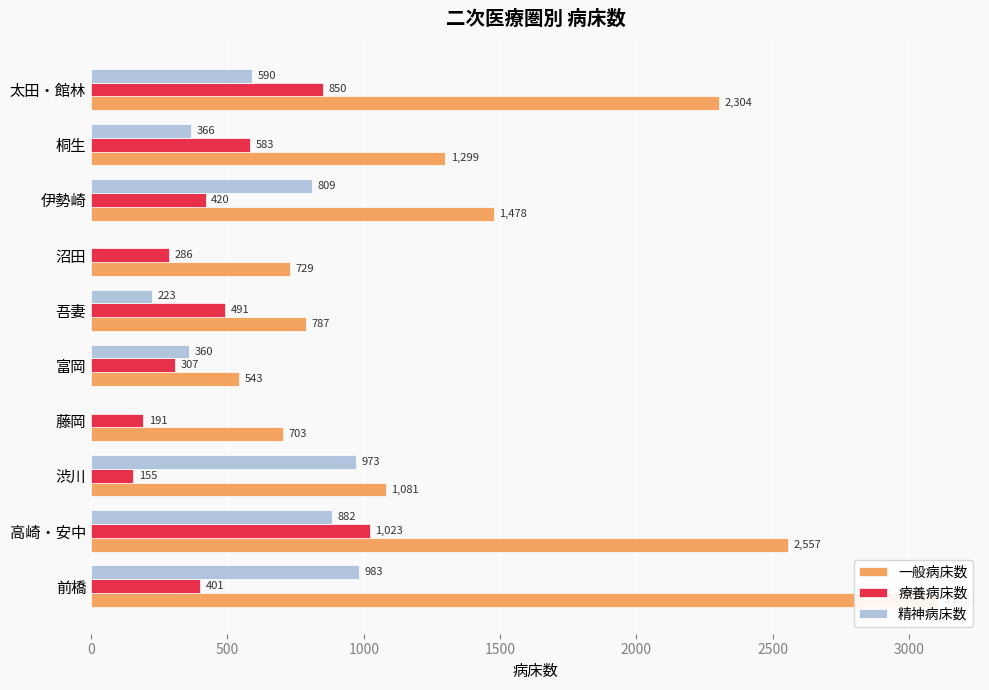

Are the bars grouped side by side (vs. stacked)?

Yes